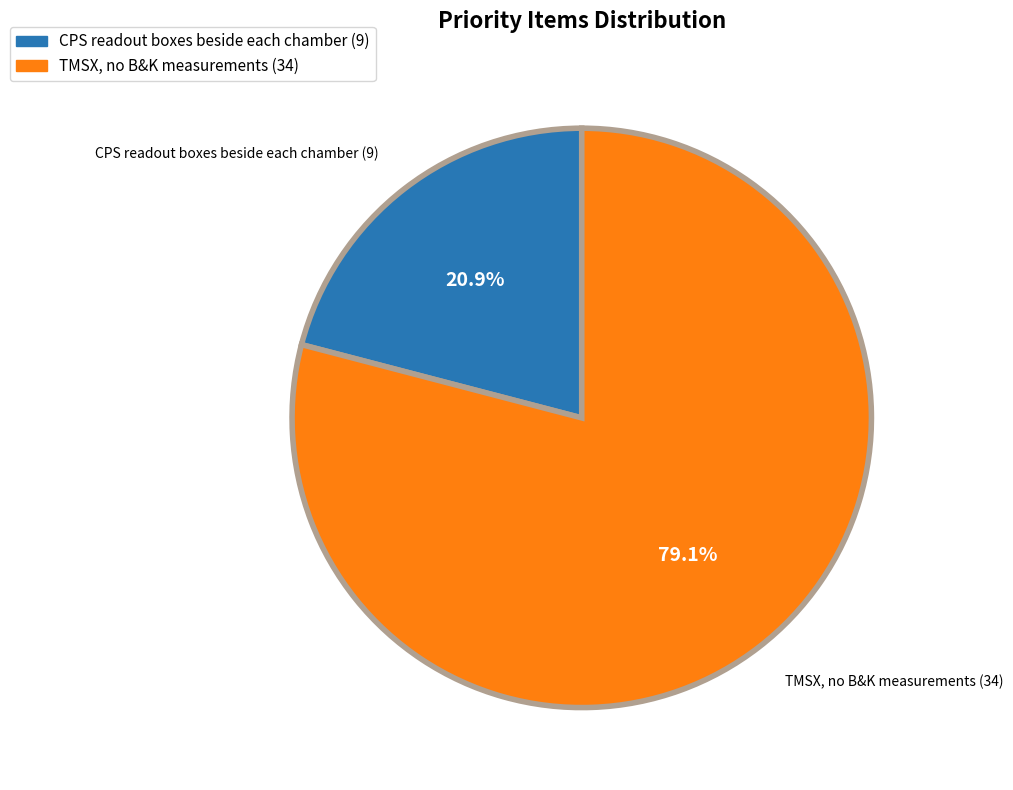

Does any single category account for the majority?

Yes